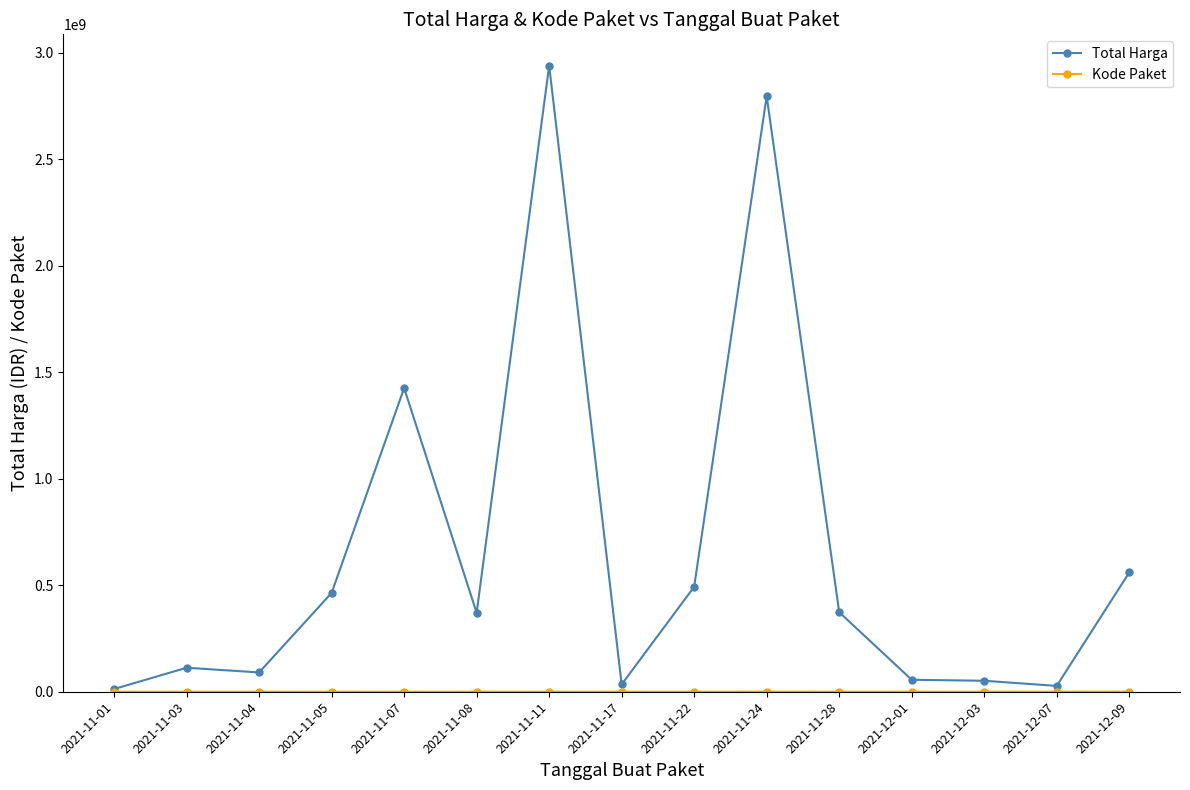

What is the label of the 12th point from the left?

2021-12-01